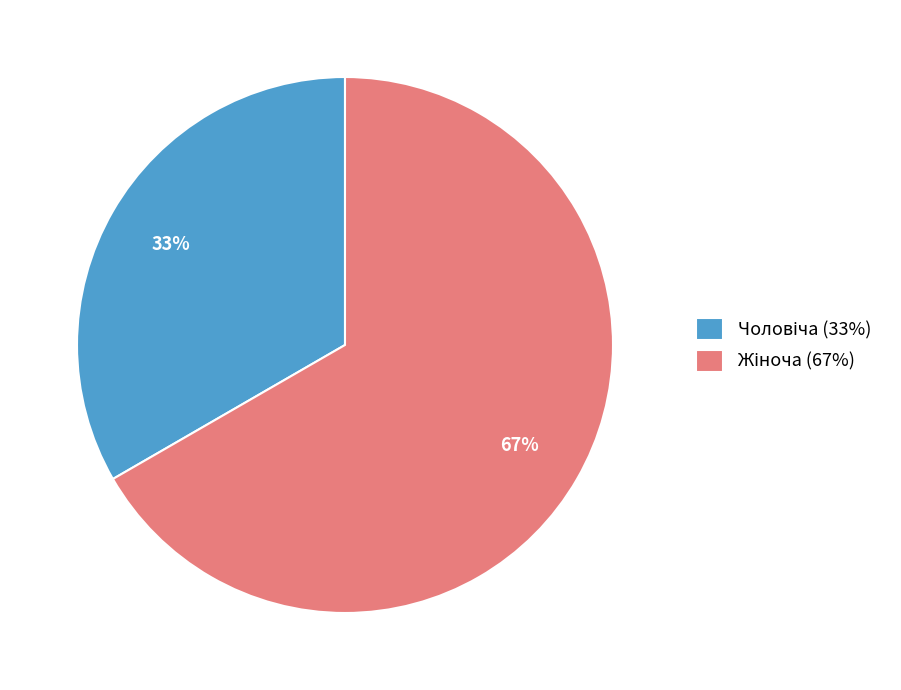

Is there a majority slice in this chart?

Yes